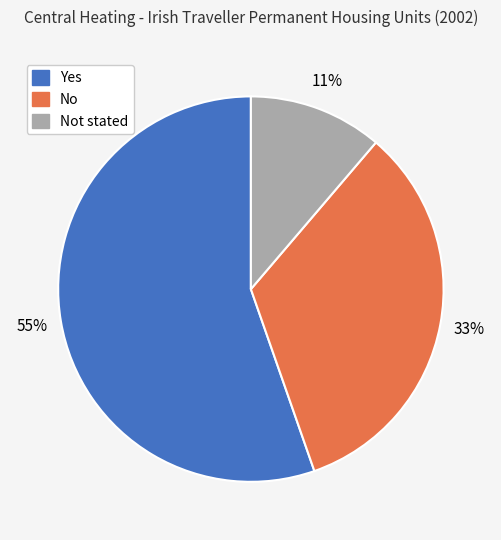

To the nearest percent, what is the average slice percentage?

33%